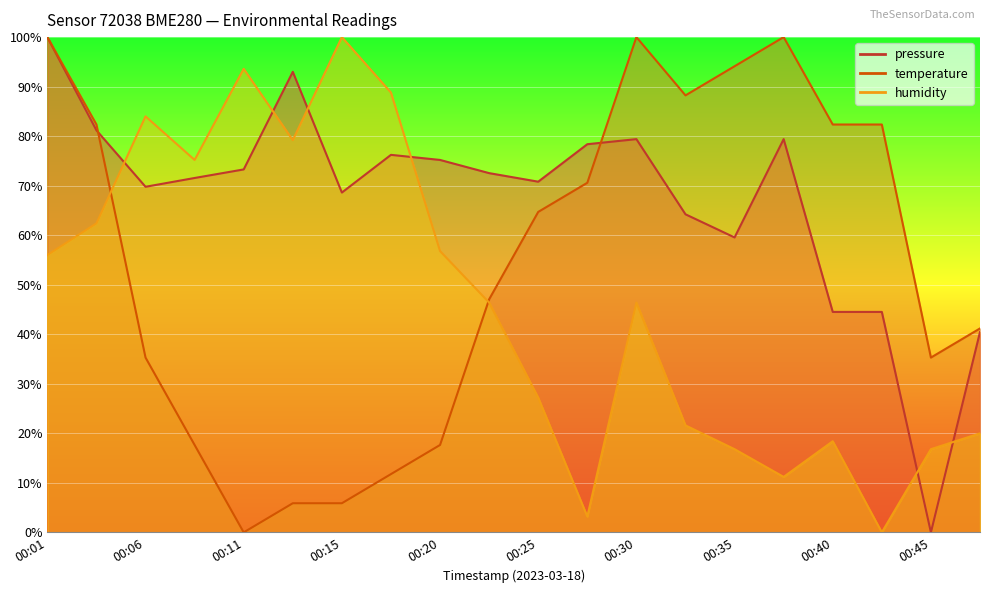

True or false: temperature and pressure intersect in this chart.

True